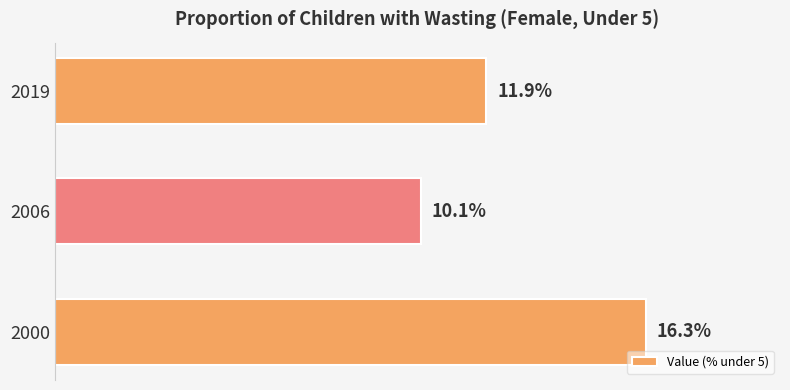

List the labels in order of value, smallest first.

2006, 2019, 2000